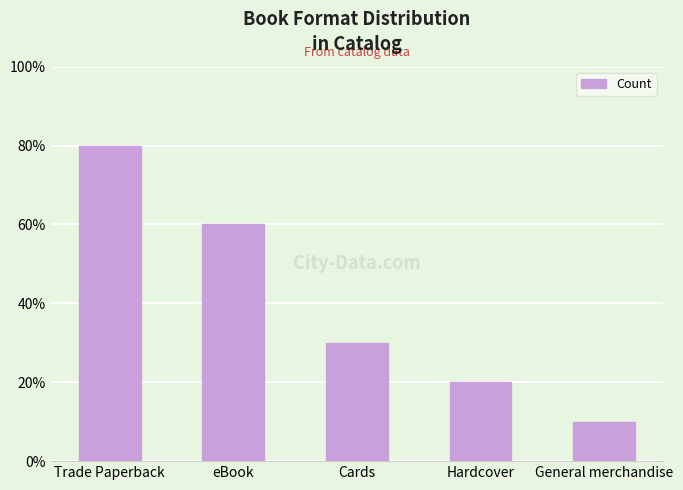

List the labels in order of value, largest first.

Trade Paperback, eBook, Cards, Hardcover, General merchandise